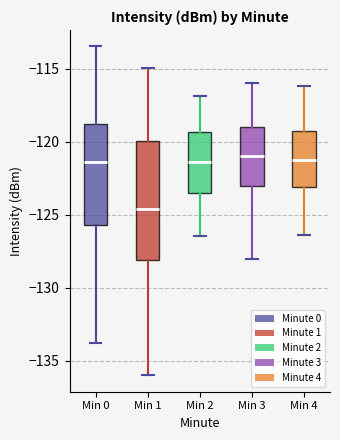

Reading left to right, transcribe this box plot: for each box, give where its median line is, the range the box spans, and where its two whiskers end, as read against the y-axis. The values are not printed on the chart, so give them approximately, as read against the axis.

Min 0: median -121.5, box -125.5 to -119.0, whiskers -134.0 to -113.5
Min 1: median -124.5, box -128.0 to -120.0, whiskers -136.0 to -115.0
Min 2: median -121.5, box -123.5 to -119.5, whiskers -126.5 to -117.0
Min 3: median -121.0, box -123.0 to -119.0, whiskers -128.0 to -116.0
Min 4: median -121.0, box -123.0 to -119.5, whiskers -126.5 to -116.0